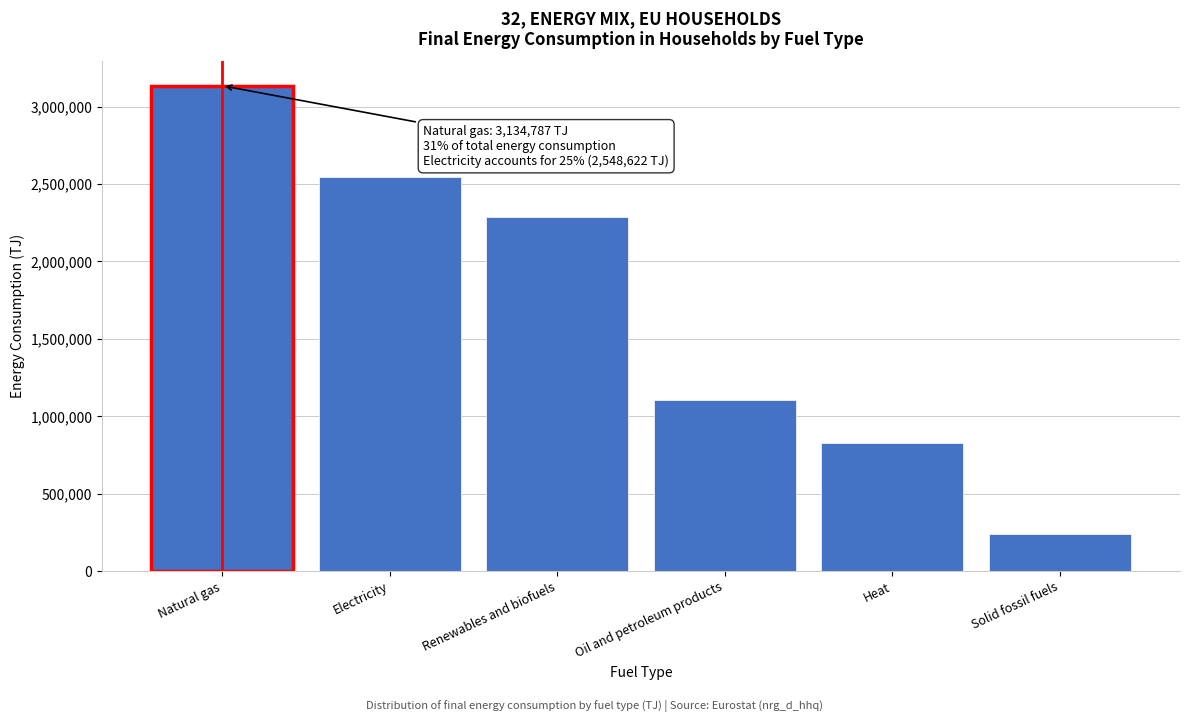

Reading left to right, list all the values displayed in this chart.

3134787.4	2548622.4	2289482.9	1104512.5	827891.0	238745.2